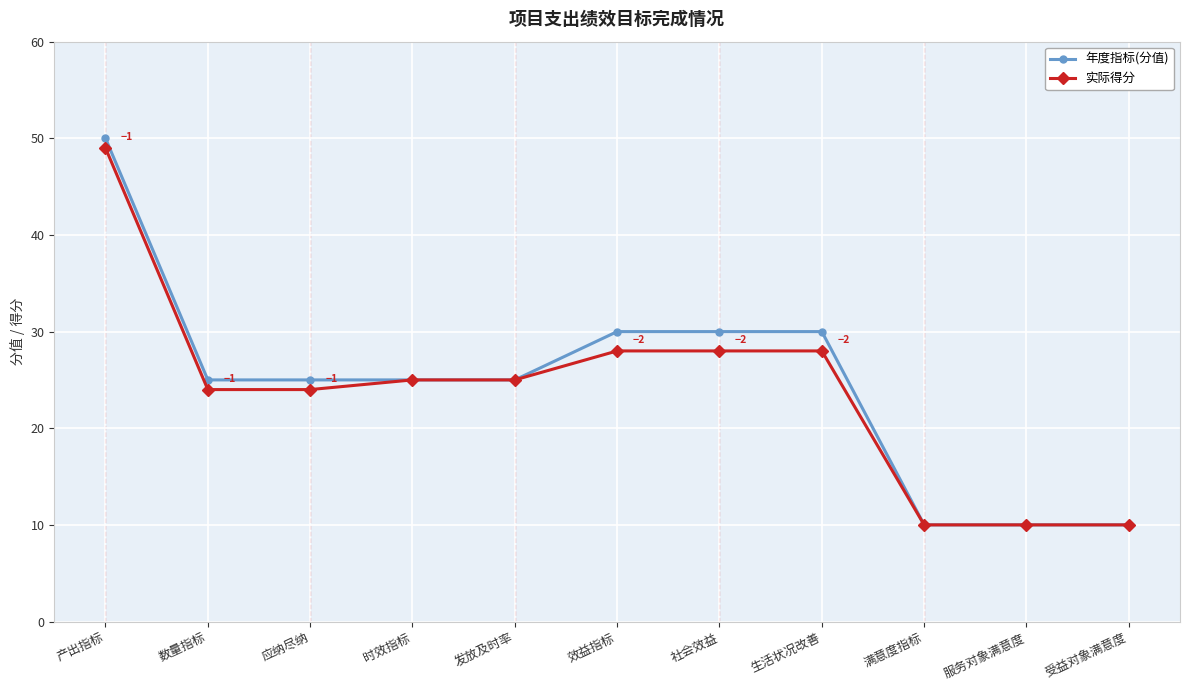

At which category is the sum across all series the highest?

产出指标